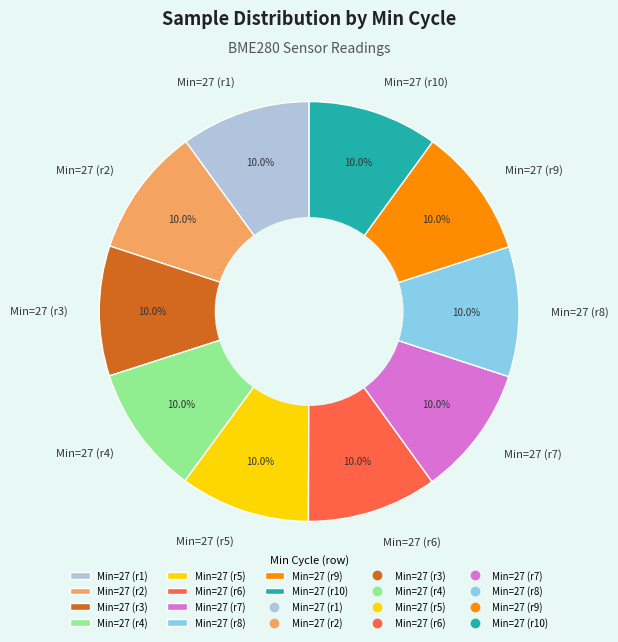

Approximately how many times larger is the value at Min=27 (r9) compared to Min=27 (r3)?

1.0